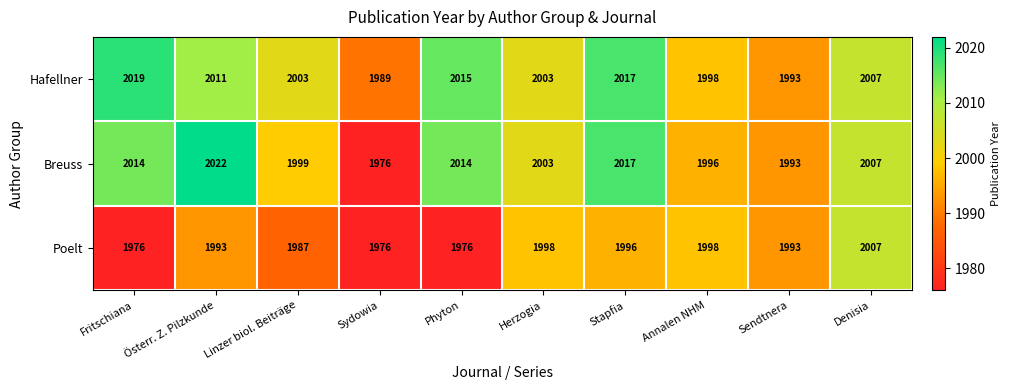

Rank the series by their maximum value, from highest to lowest.

Breuss, Hafellner, Poelt